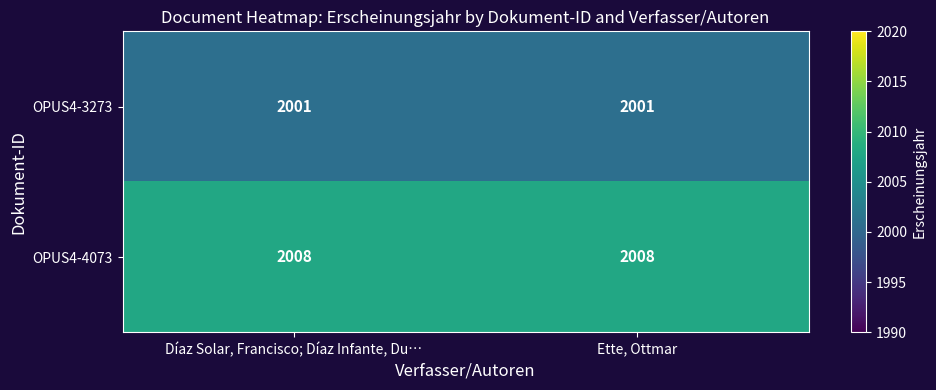

What is the difference between the highest and lowest values at Díaz Solar, Francisco; Díaz Infante, Du…?

7